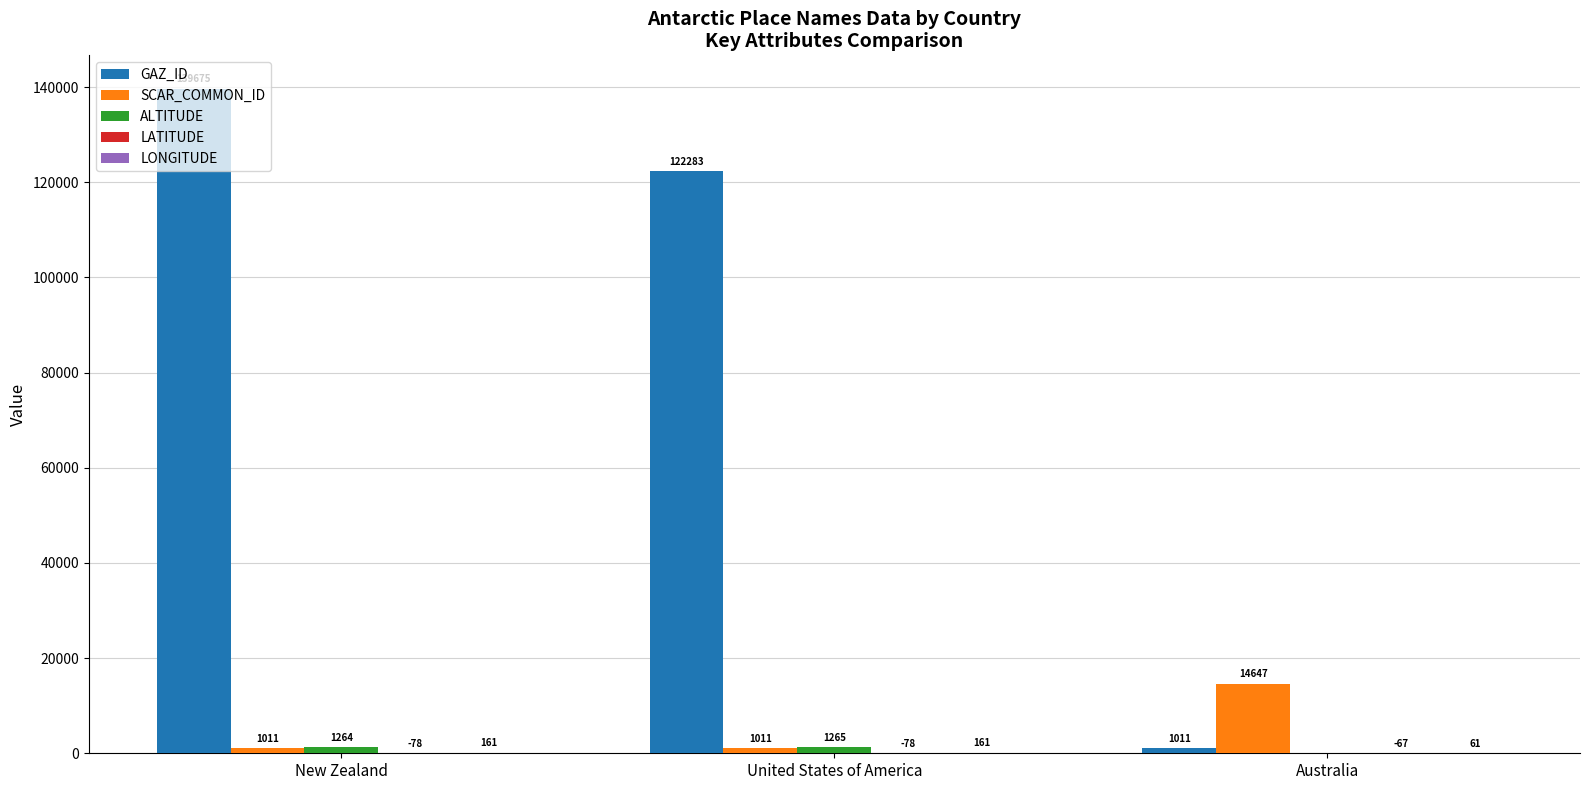

Which series changed the most between New Zealand and Australia?

GAZ_ID